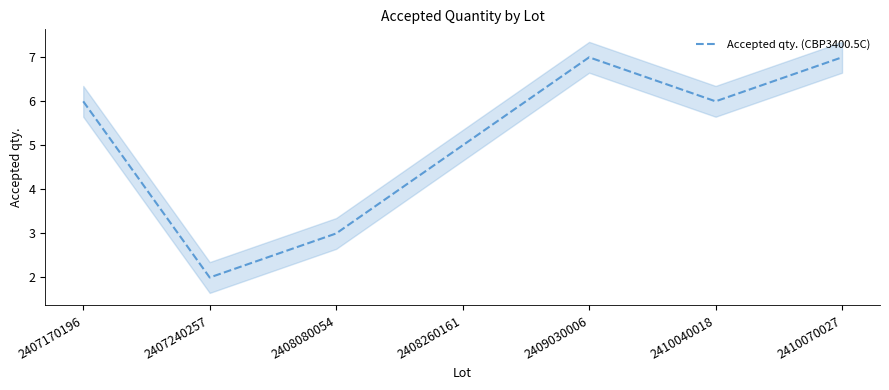

What is the value of the 6th point from the left?

6